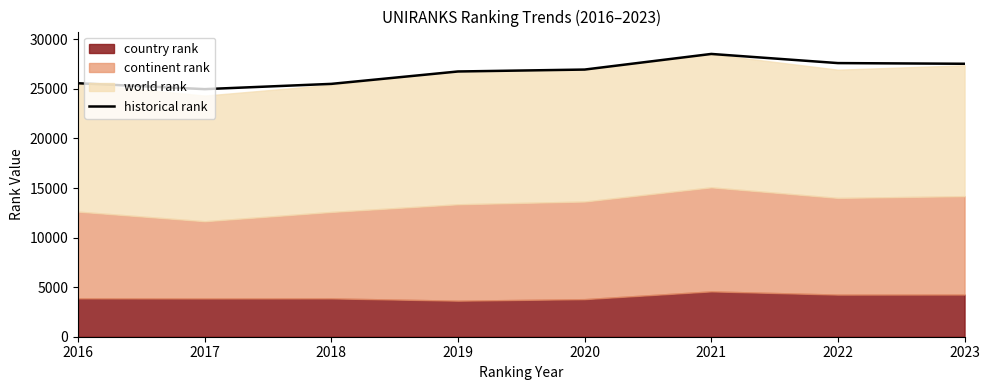

True or false: the data has more than 2 interior local peaks.

False